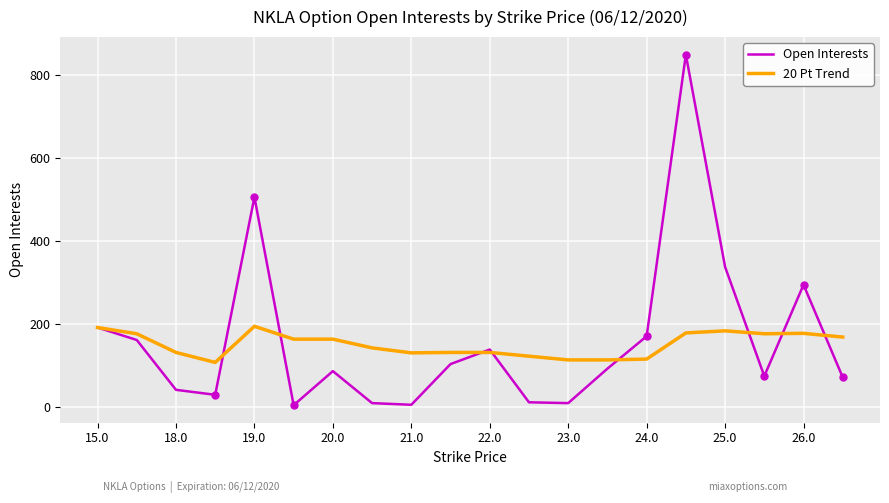

What is the greatest value displayed?

848